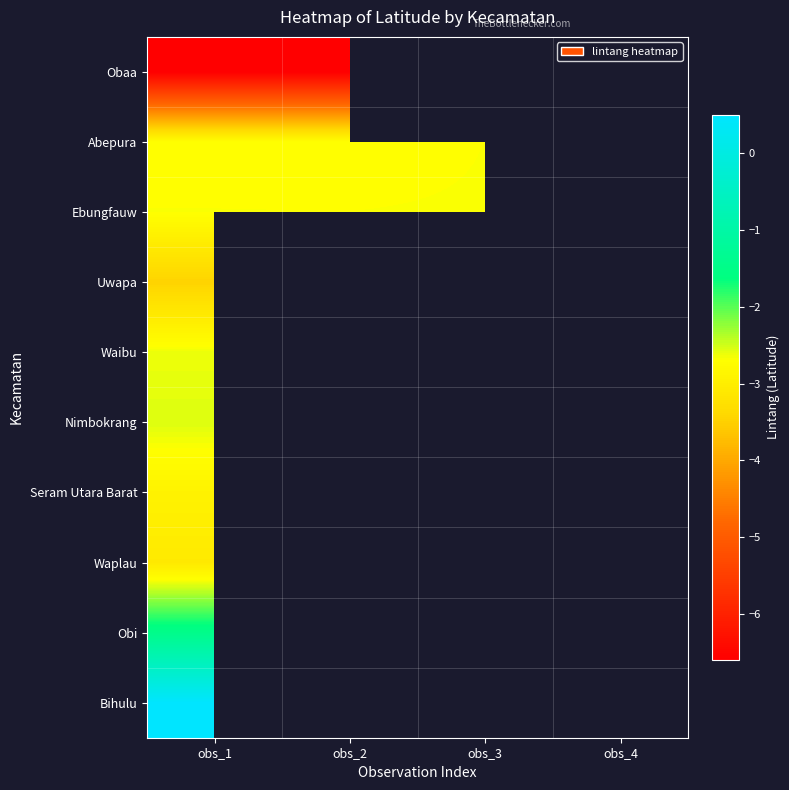

Is the value of Obaa at obs_3 greater than the value of Bihulu at obs_1?

No